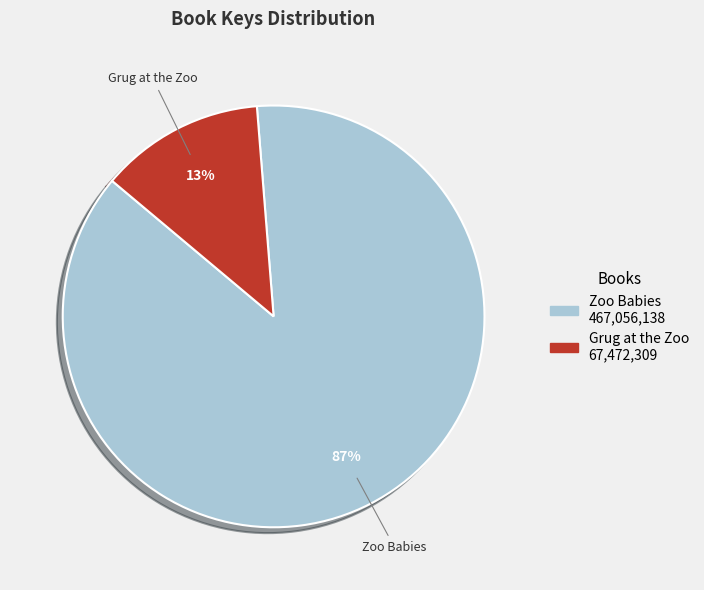

The Grug at the Zoo slice represents 13% of the pie. True or false?

True